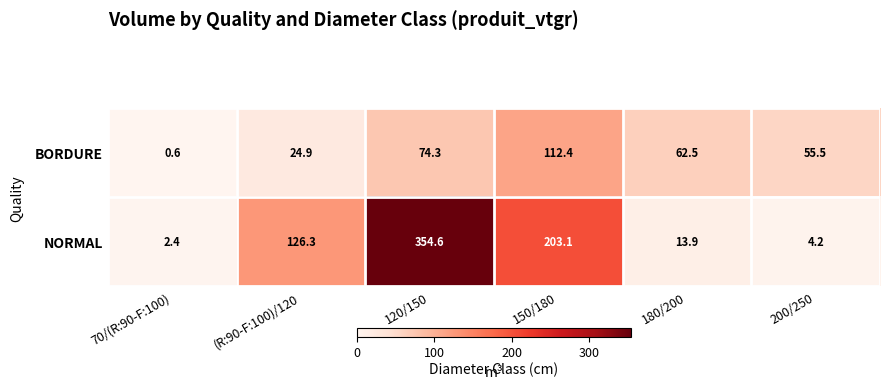

At which label does NORMAL first exceed 126?

(R:90-F:100)/120